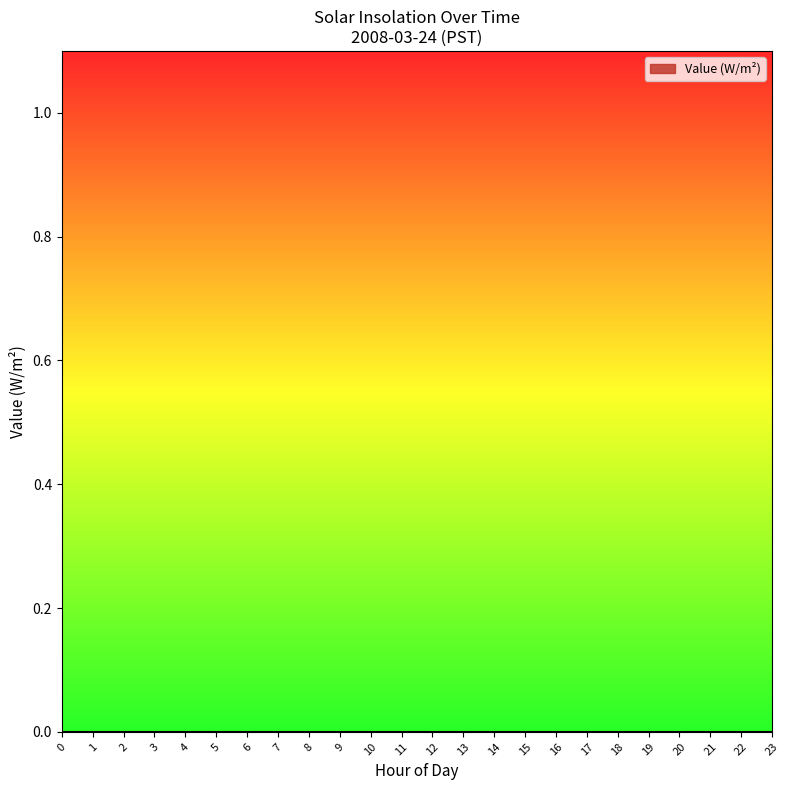

The Minute series shows 4 at 16. True or false?

False